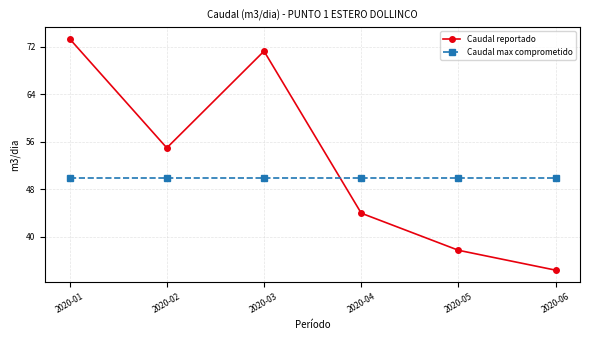

In Caudal reportado, how many points are lower than both neighbors (excluding endpoints)?

1